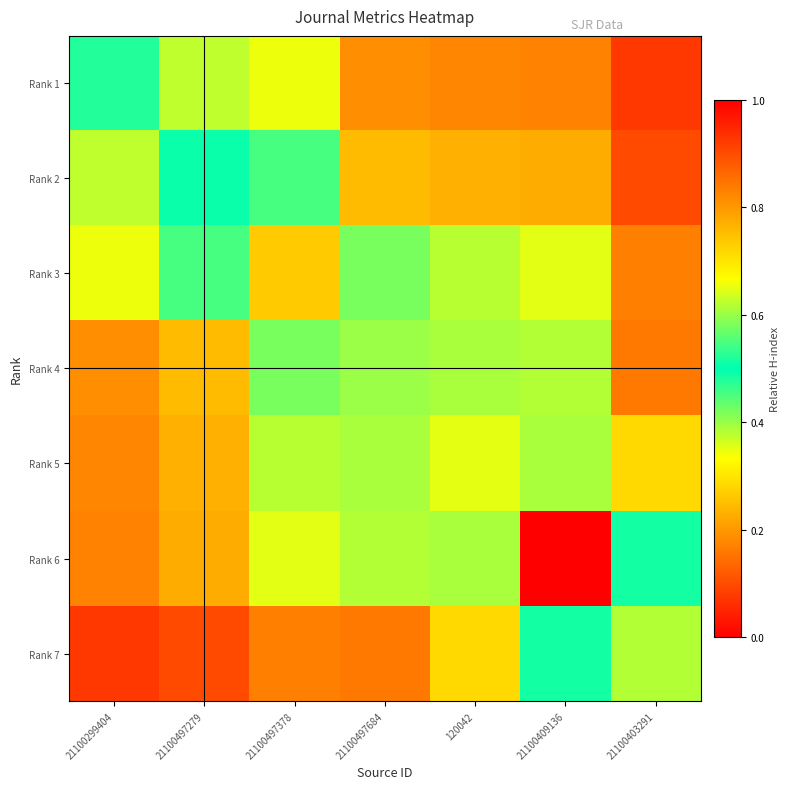

Reading left to right, extract all data points from this chart.

Rank 1: 21100299404=0.5	21100497279=0.4	21100497378=0.3	21100497684=0.2	120042=0.2	21100409136=0.2	21100403291=0.1
Rank 2: 21100299404=0.4	21100497279=0.5	21100497378=0.5	21100497684=0.2	120042=0.2	21100409136=0.2	21100403291=0.1
Rank 3: 21100299404=0.3	21100497279=0.5	21100497378=0.7	21100497684=0.4	120042=0.4	21100409136=0.4	21100403291=0.2
Rank 4: 21100299404=0.2	21100497279=0.2	21100497378=0.4	21100497684=0.4	120042=0.4	21100409136=0.4	21100403291=0.2
Rank 5: 21100299404=0.2	21100497279=0.2	21100497378=0.4	21100497684=0.4	120042=0.7	21100409136=0.6	21100403291=0.3
Rank 6: 21100299404=0.2	21100497279=0.2	21100497378=0.4	21100497684=0.4	120042=0.6	21100409136=1.0	21100403291=0.5
Rank 7: 21100299404=0.1	21100497279=0.1	21100497378=0.2	21100497684=0.2	120042=0.3	21100409136=0.5	21100403291=0.4